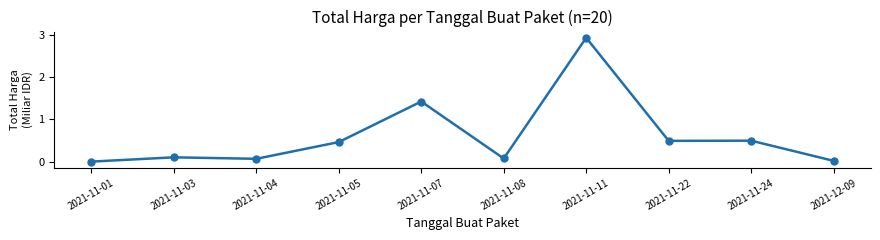

Which has a higher value, 2021-11-03 or 2021-11-11?

2021-11-11